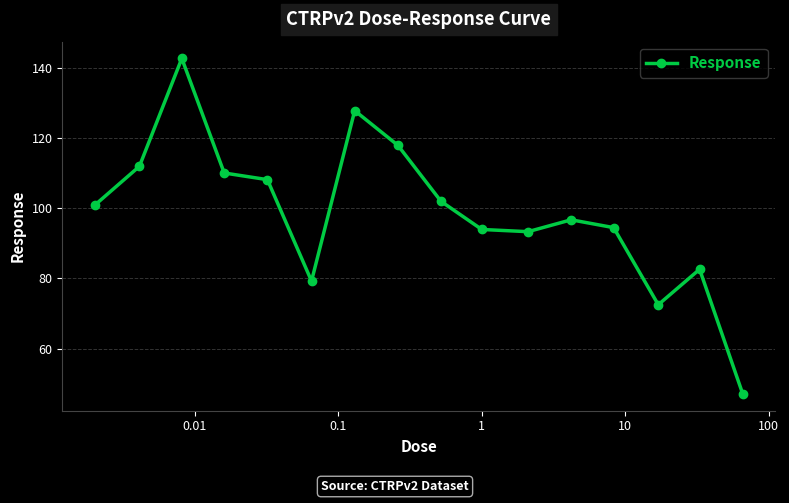

What is the value of the 5th point from the left?

108.2